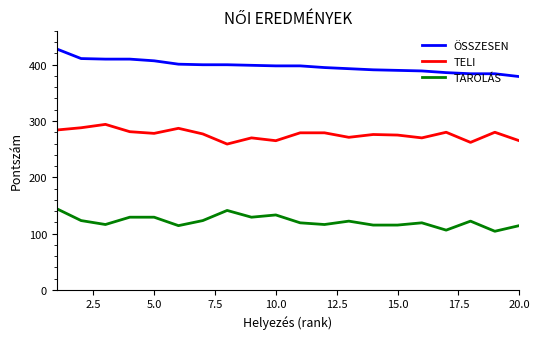

Which series has the widest spread of values?

ÖSSZESEN